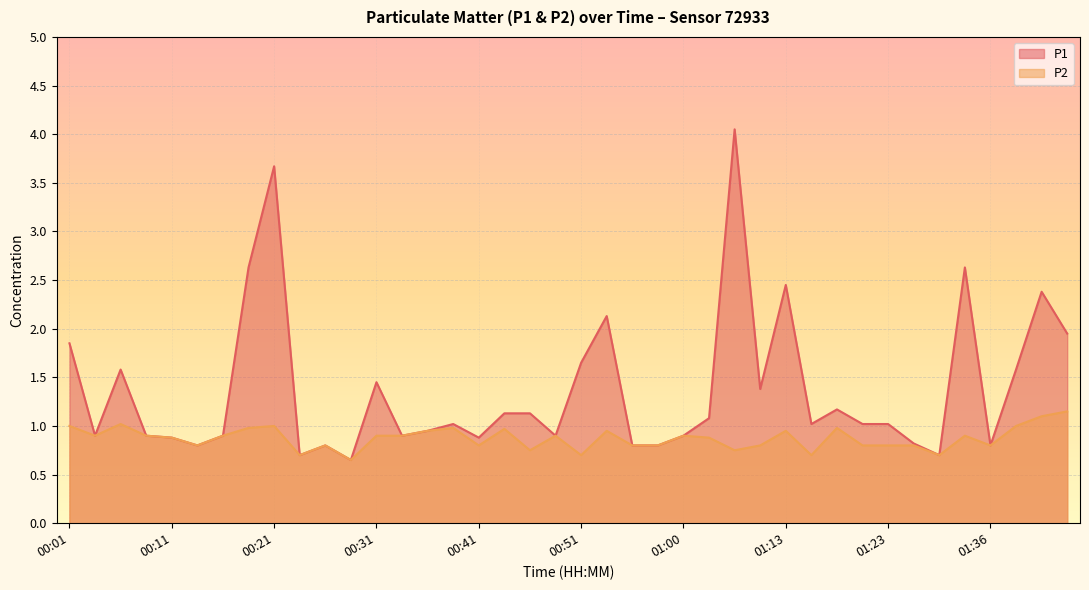

How many data points does each series have?

40